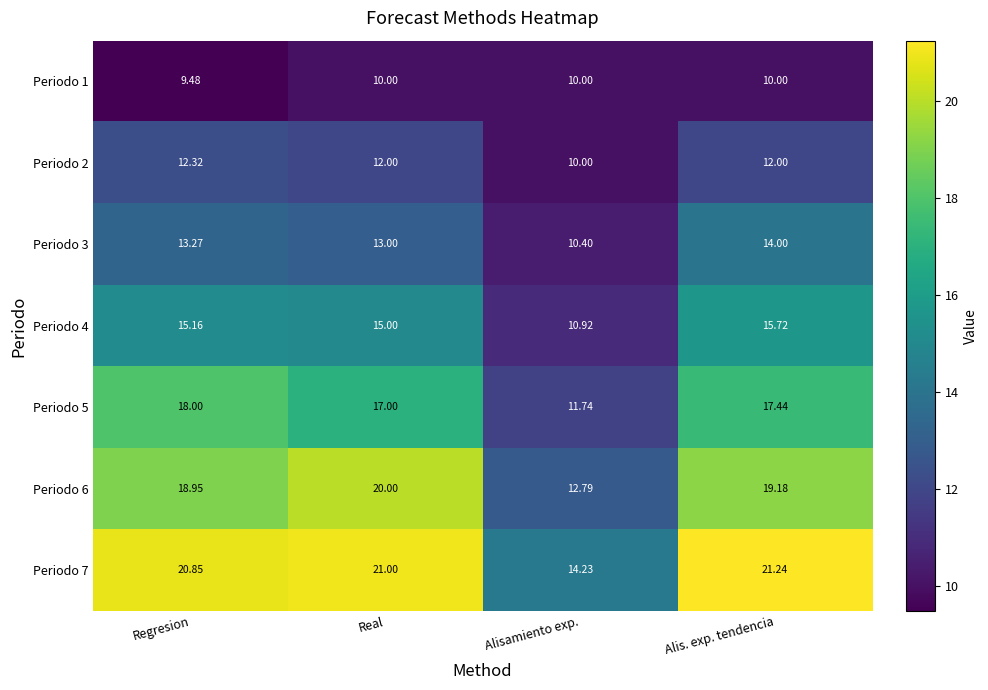

Count the number of categories in the chart.

4